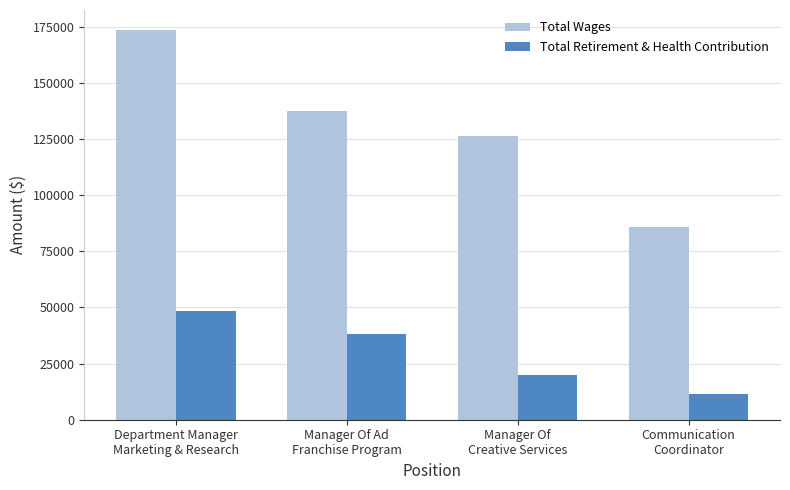

Which category has the highest value across all series?

Department Manager
Marketing & Research